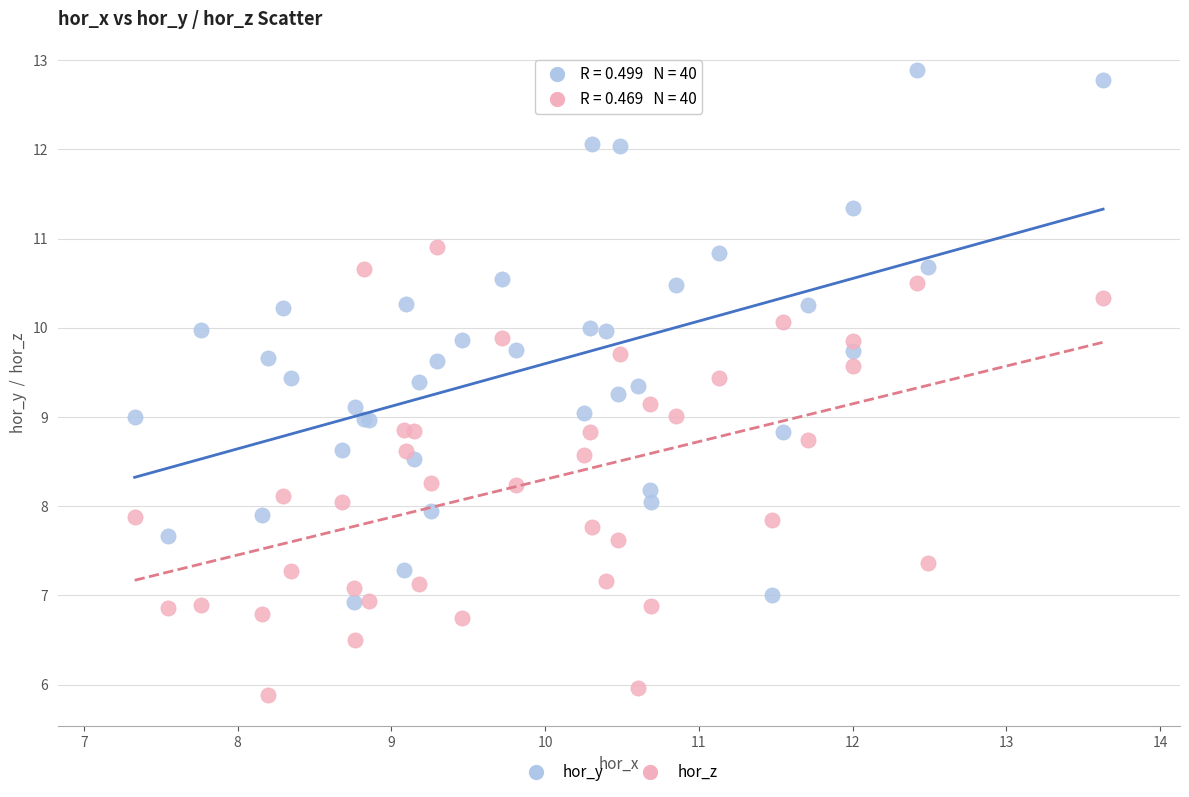

Which series reaches the maximum Y coordinate?

hor_y